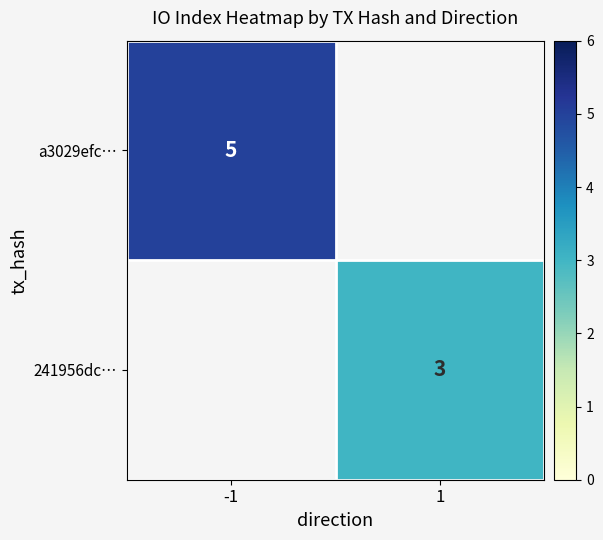

The a3029efc… series shows 1.9 at -1. True or false?

False